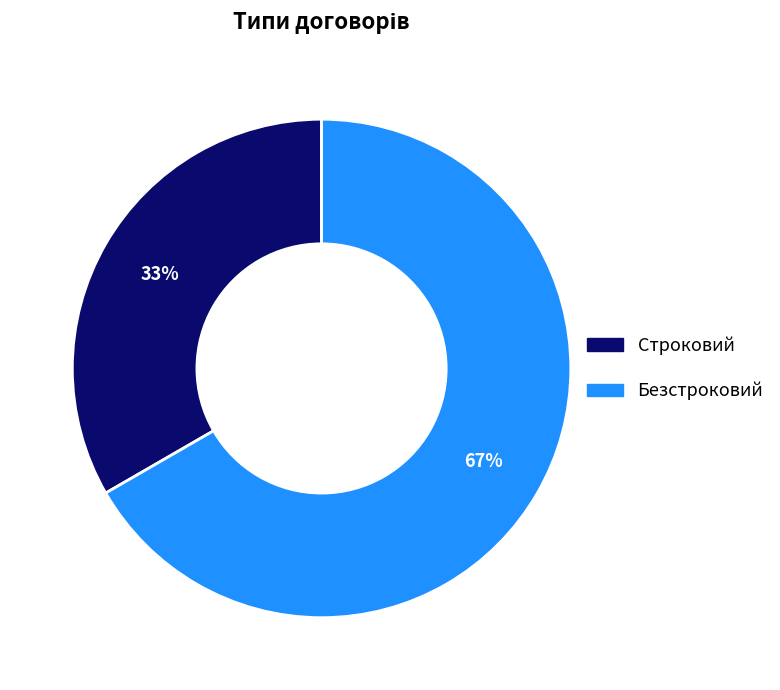

Is there a majority slice in this chart?

Yes